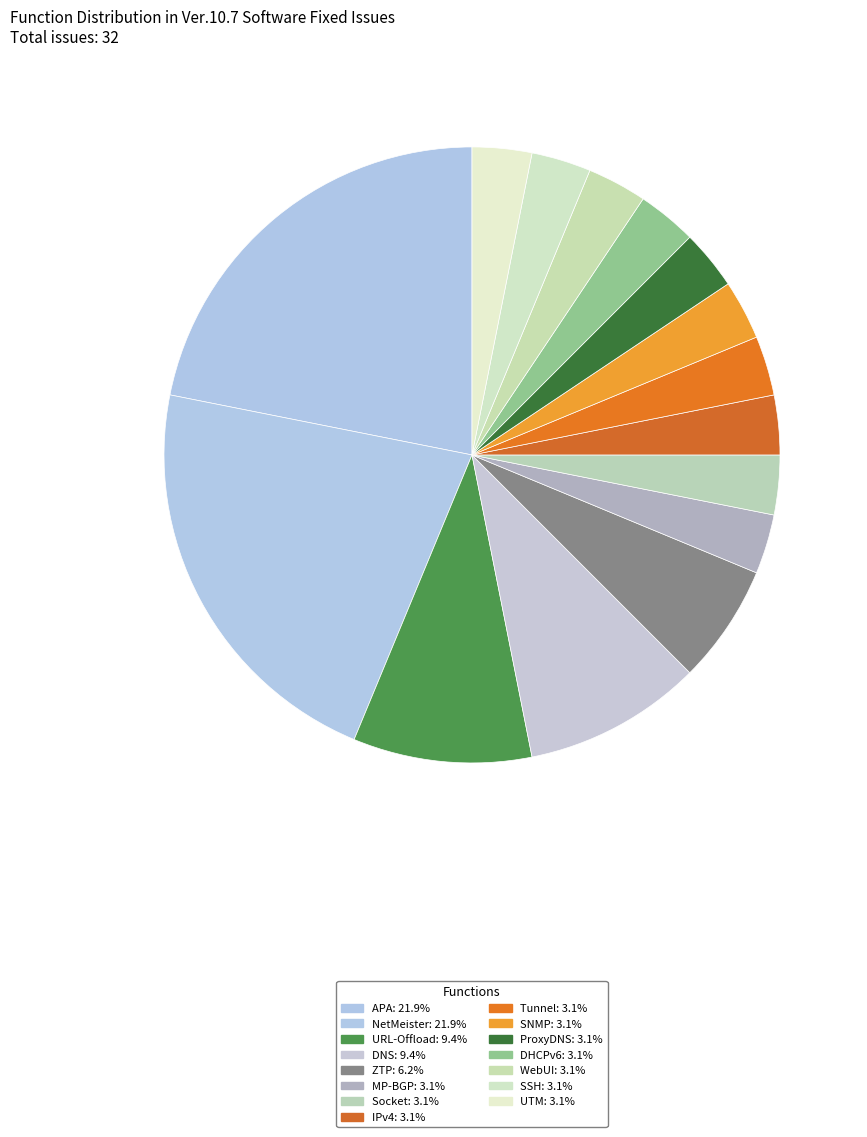

Does NetMeister account for over 50% of the chart?

No